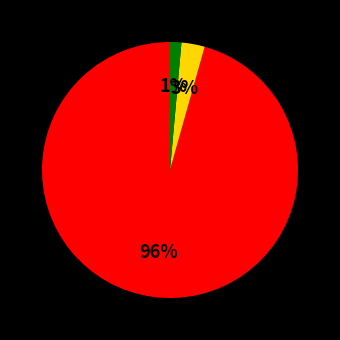

To the nearest percent, what is the average slice percentage?

33%